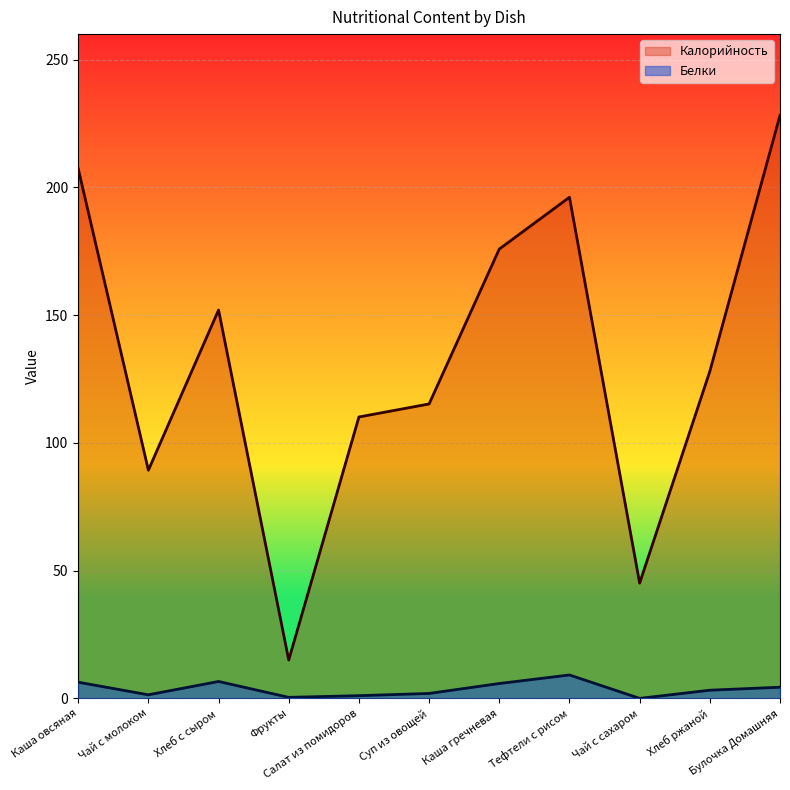

What is the difference between the maximum and second lowest values in the Калорийность series?

183.1